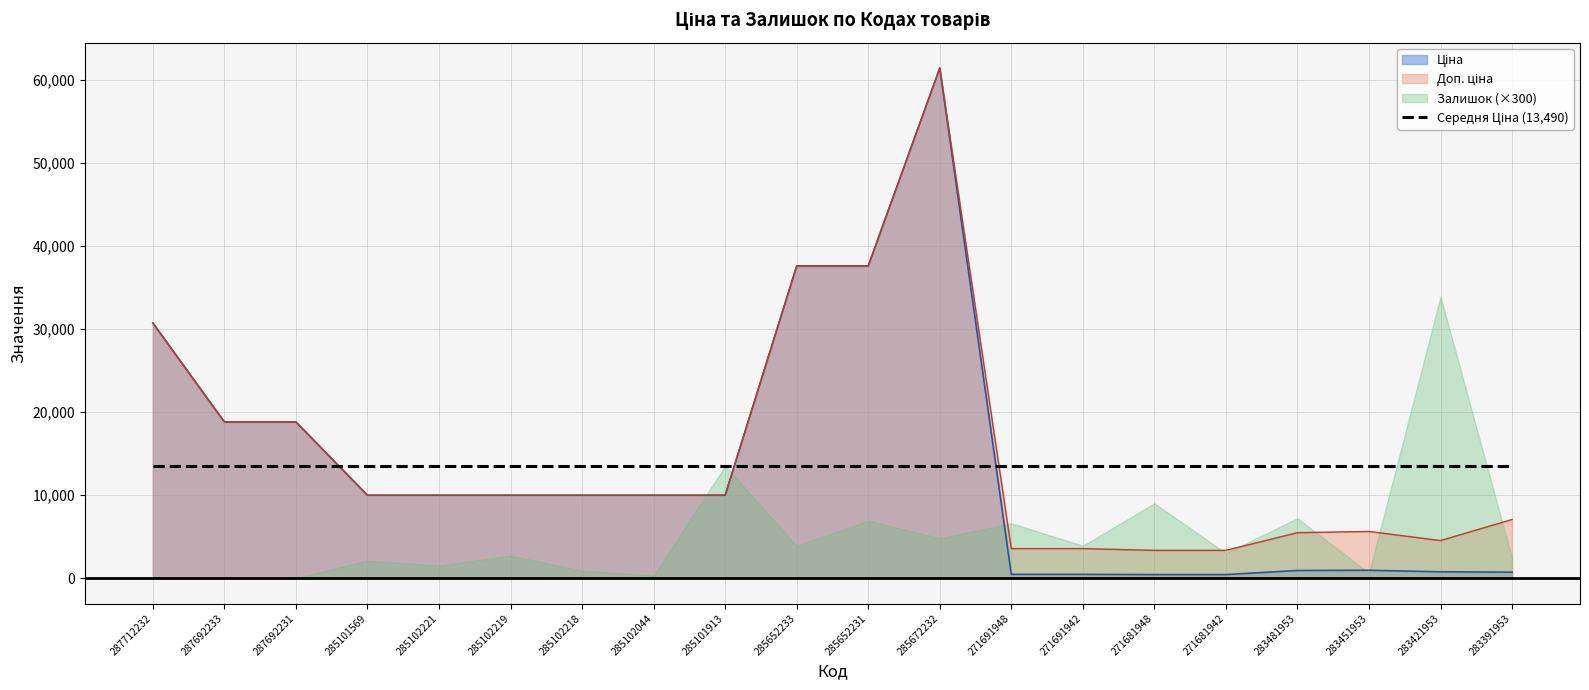

What is the label of the 17th point from the left?

283481953